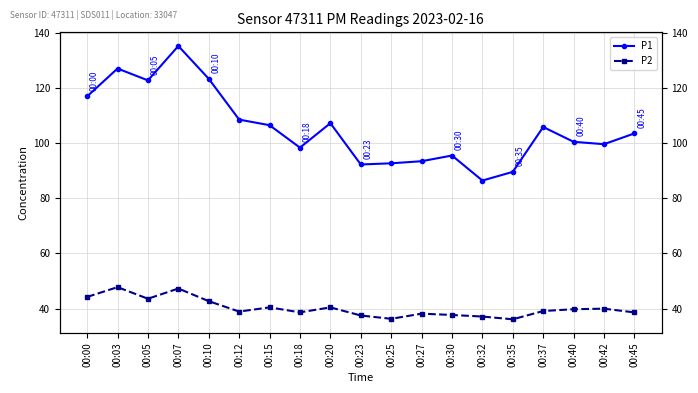

How many lines are shown in the chart?

2